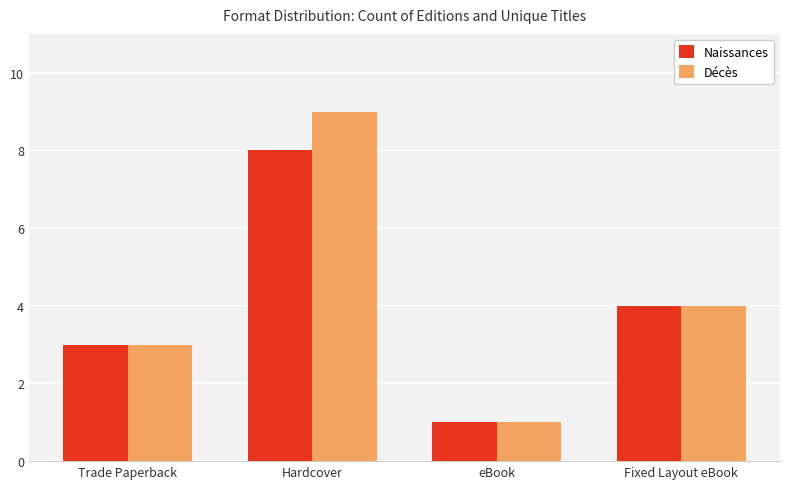

List the labels in order of Décès value, smallest first.

eBook, Trade Paperback, Fixed Layout eBook, Hardcover